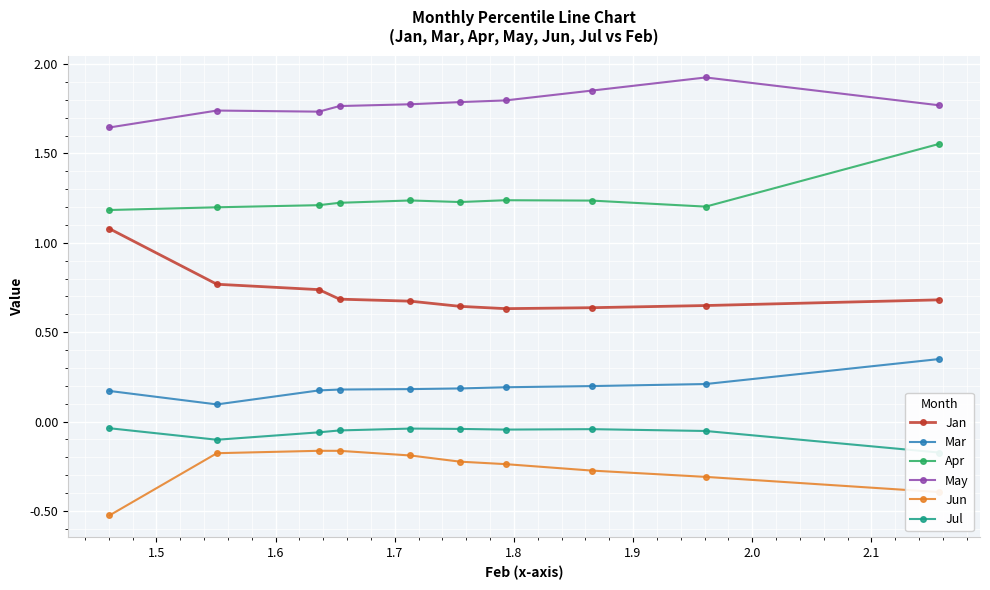

True or false: Jun and Jul intersect in this chart.

False